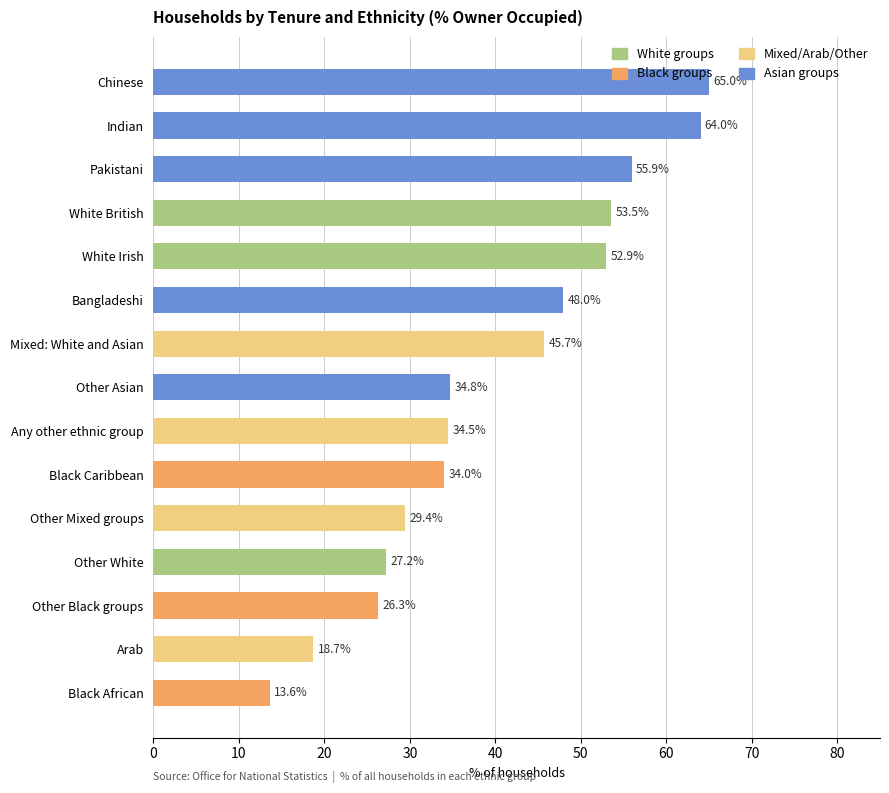

What is the minimum value shown in the chart?

13.6